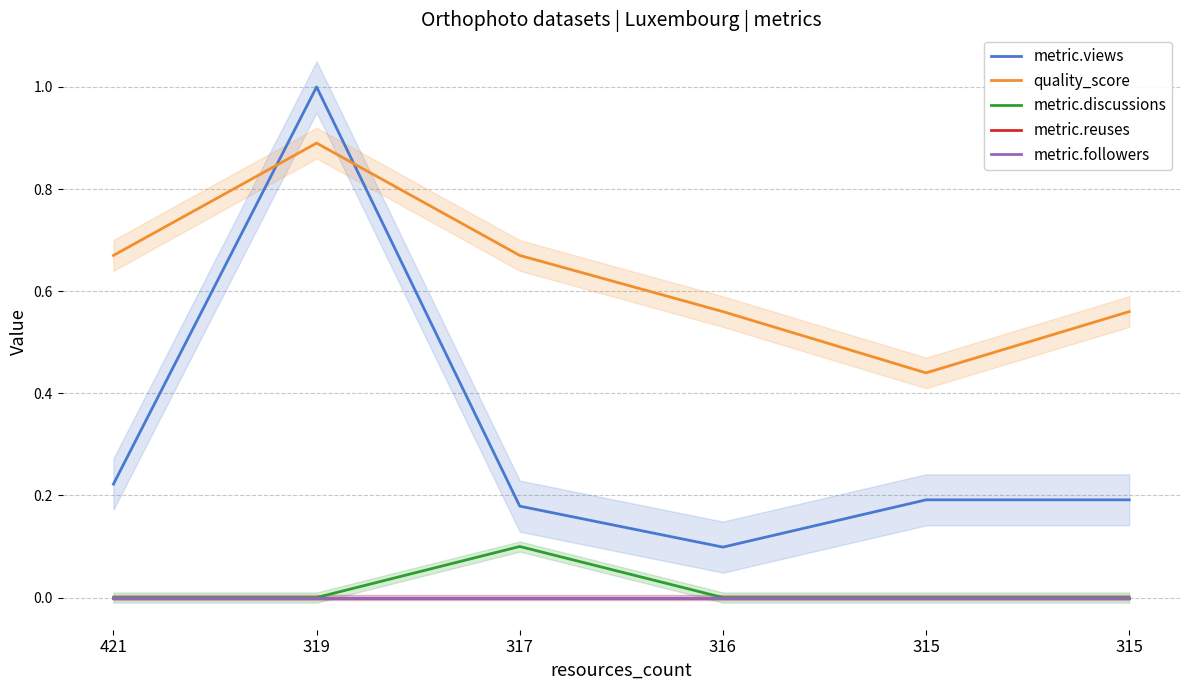

What is the difference between the maximum and minimum values in the quality_score series?

0.5